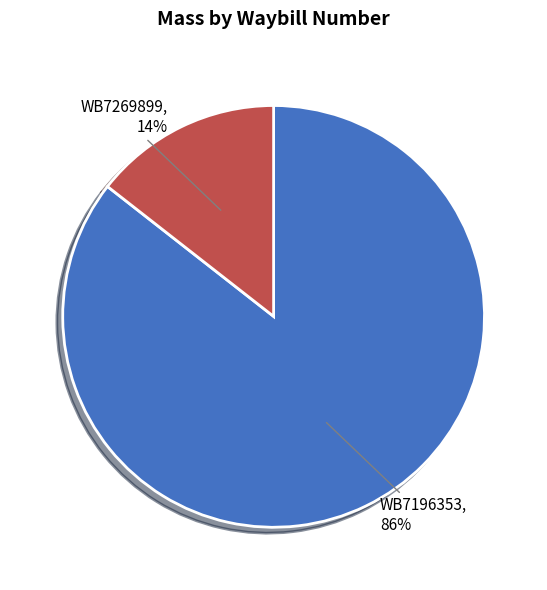

Does any single category account for the majority?

Yes